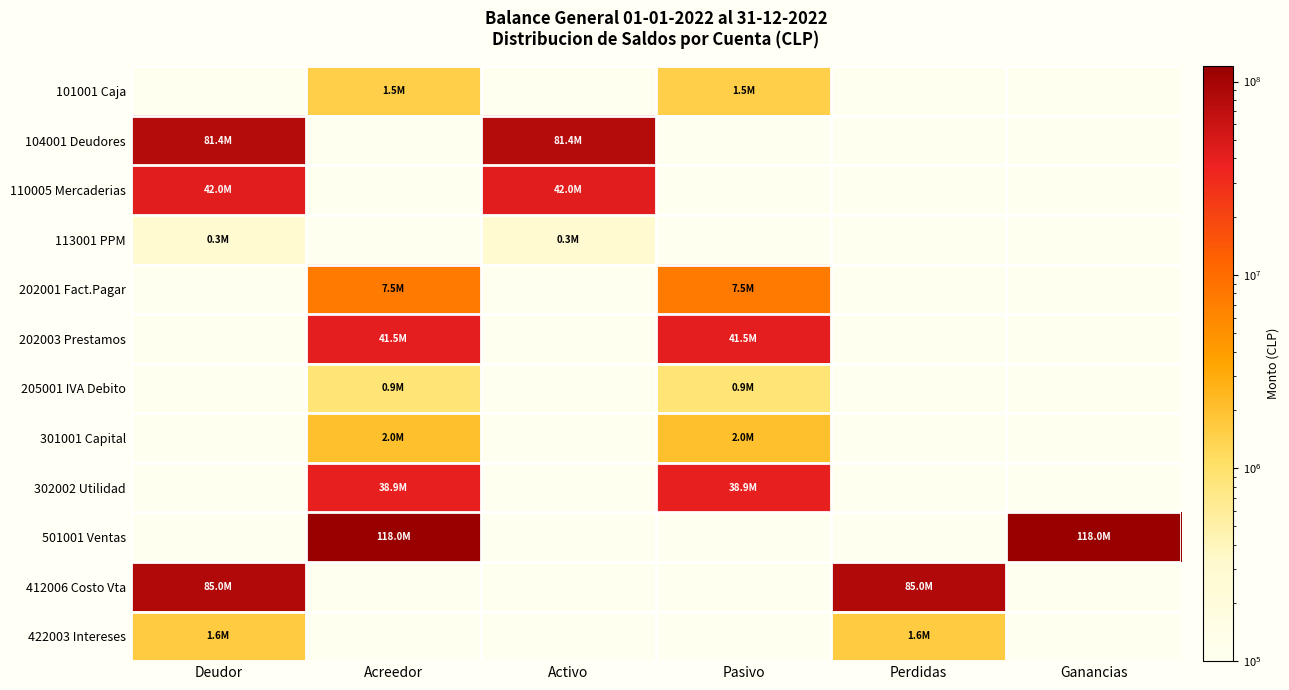

Count the number of data series in this chart.

12